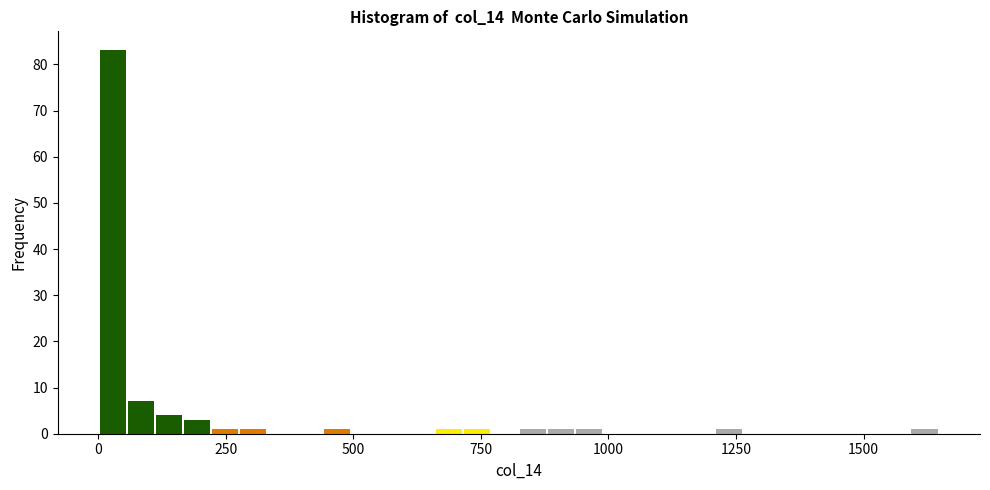

Read against the x-axis, roughly where is the centre of the tallest bar?

50